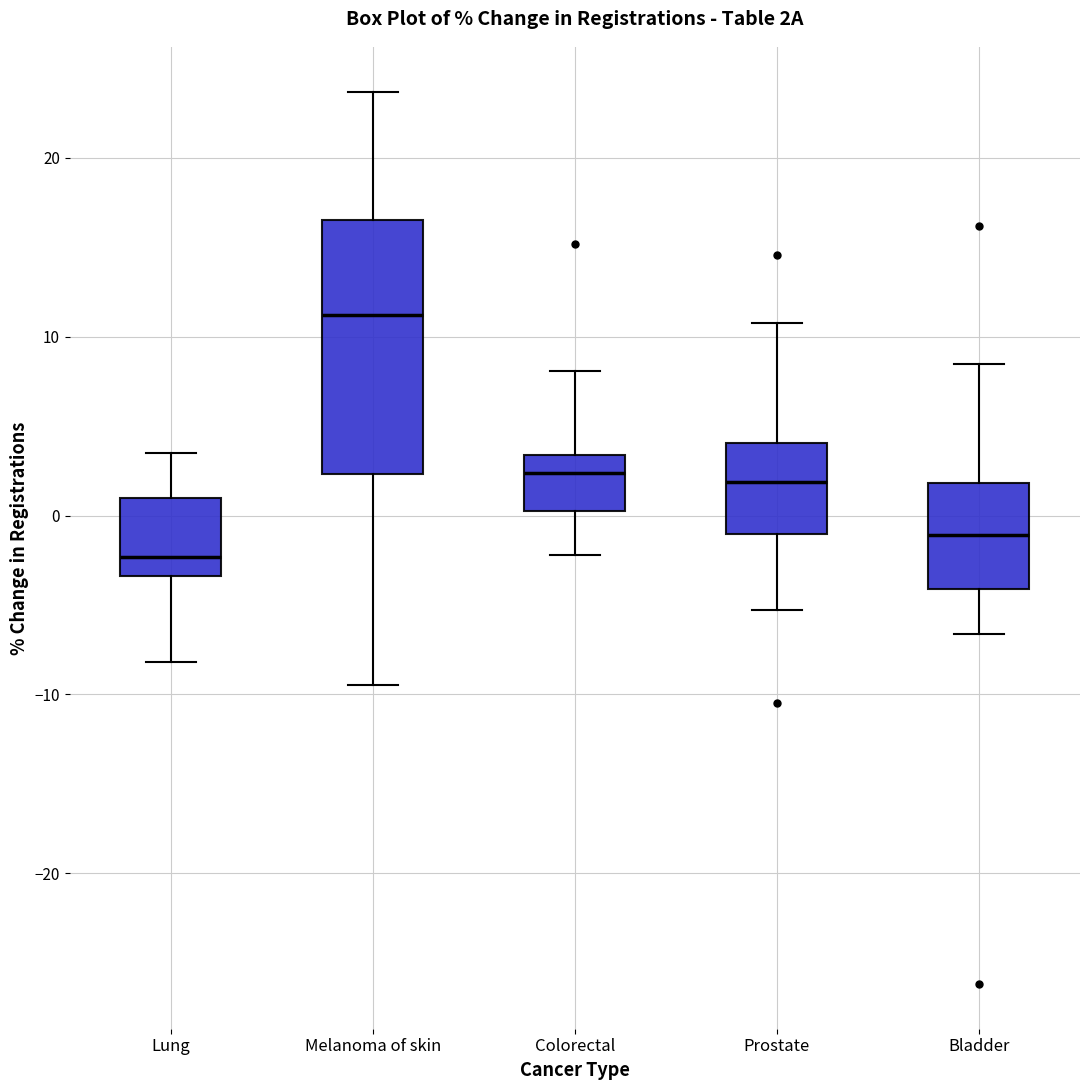

Comparing the boxes themselves (not the whiskers), which one is the tallest?

Melanoma of skin